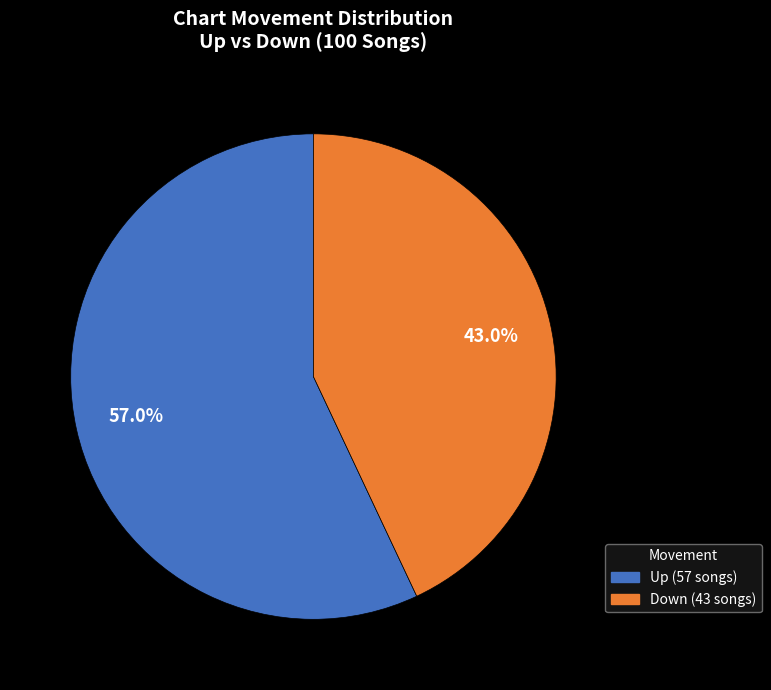

Does Down account for over 50% of the chart?

No